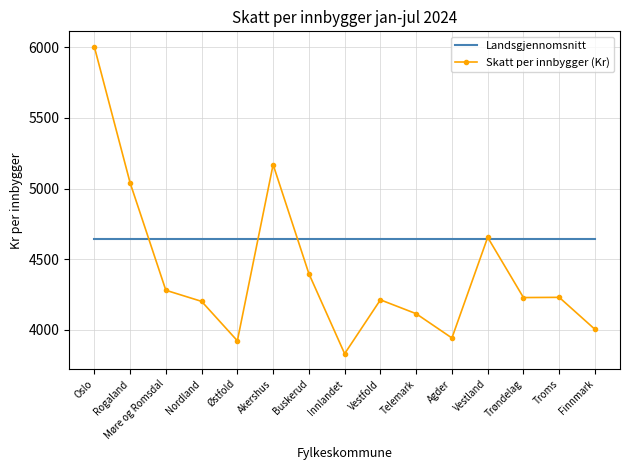

Which series has the largest total across all categories?

Landsgjennomsnitt